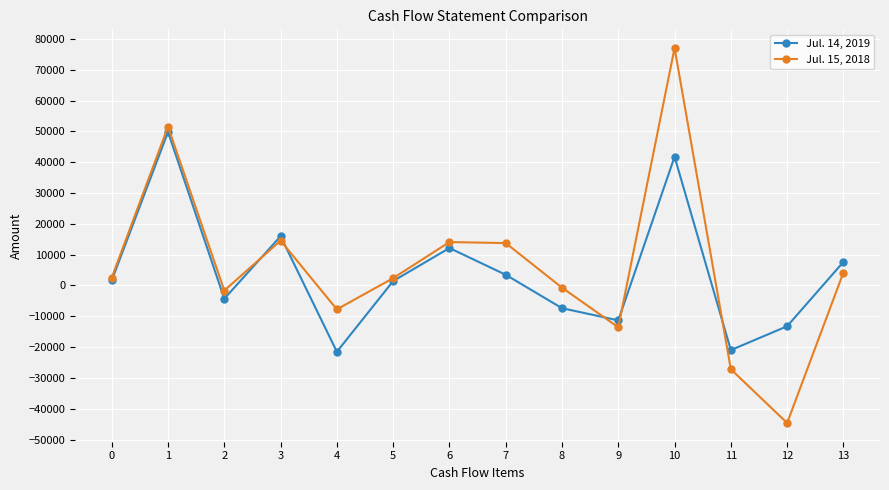

What is the difference between the highest and lowest values at 4?

13760